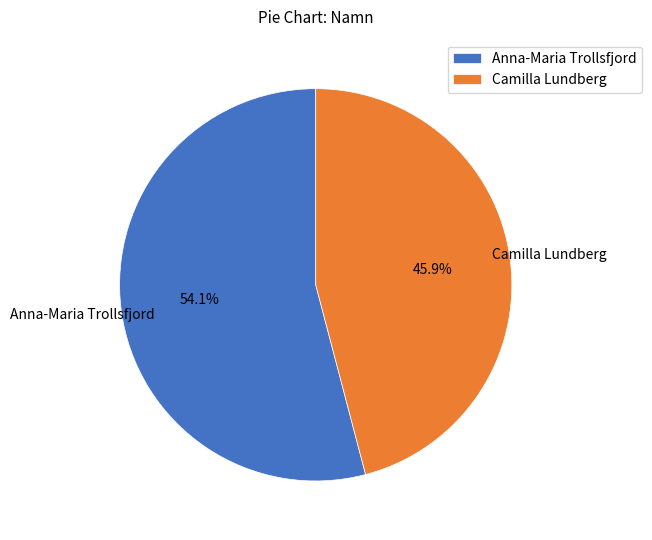

How many segments does this pie chart have?

2